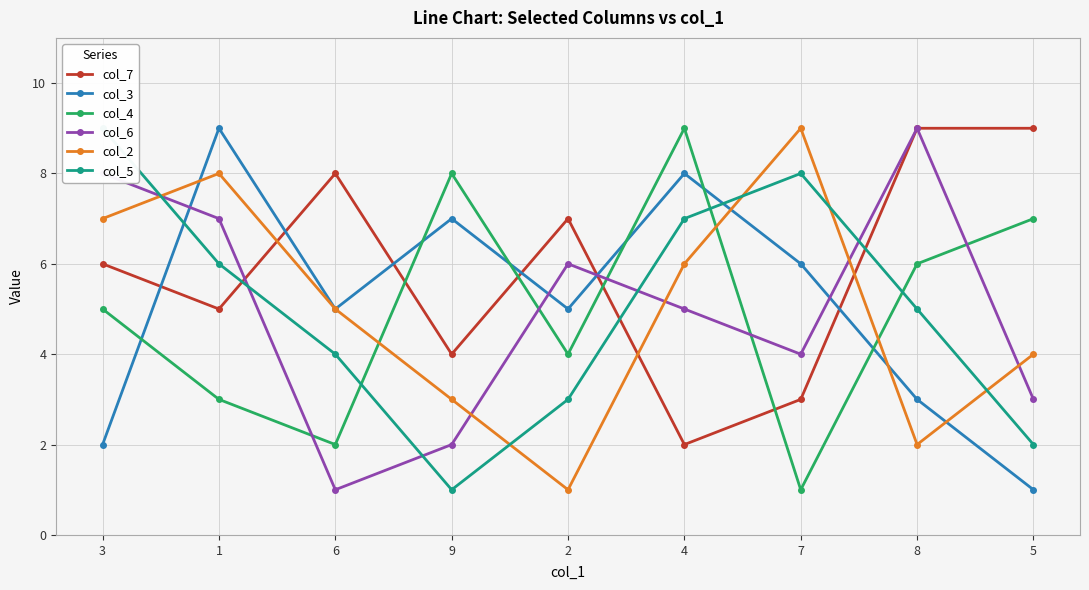

Between which two adjacent categories do col_7 and col_4 first intersect?

6 and 9